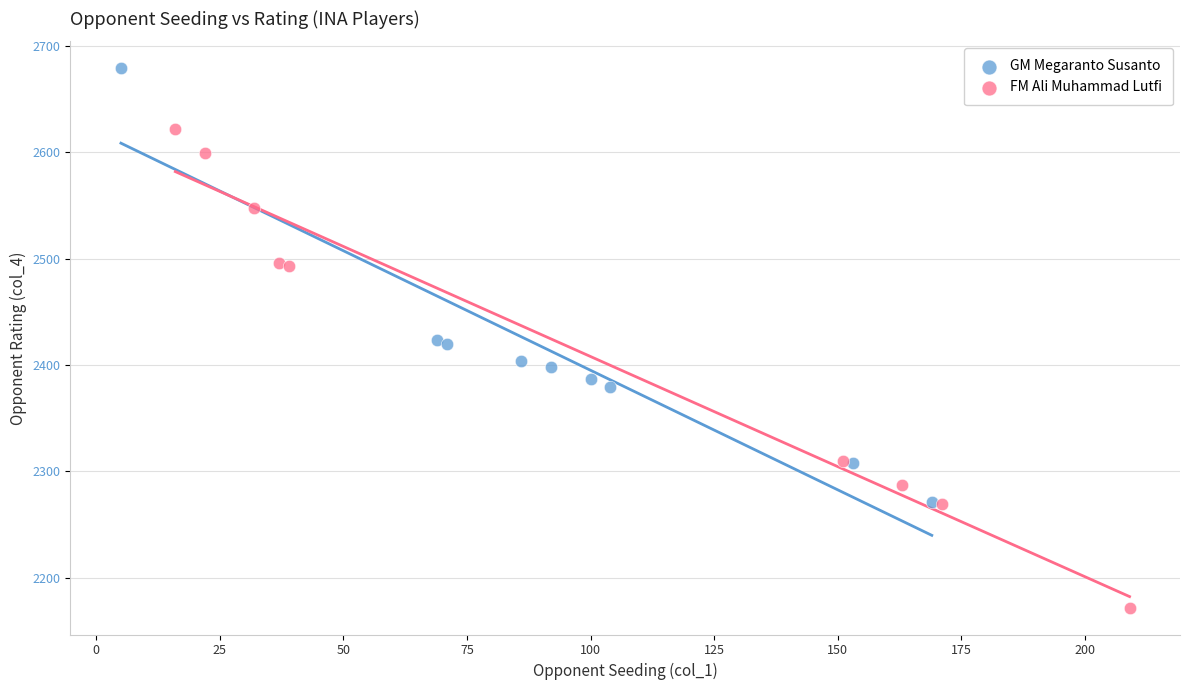

Which series reaches the minimum Y coordinate?

FM Ali Muhammad Lutfi